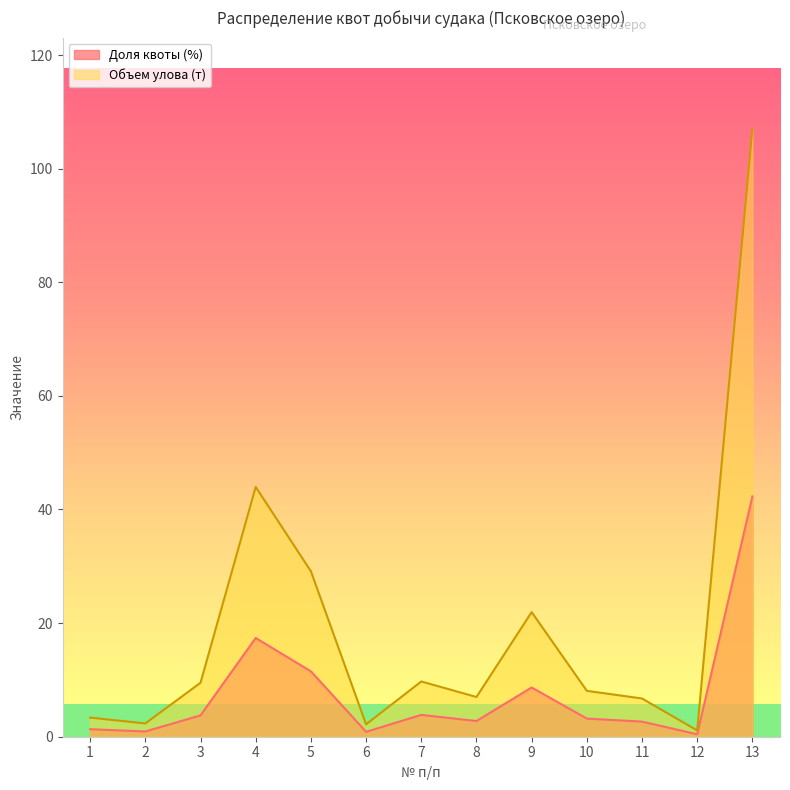

What is the difference between the Доля квоты (%) values at 4 and 7?

13.5